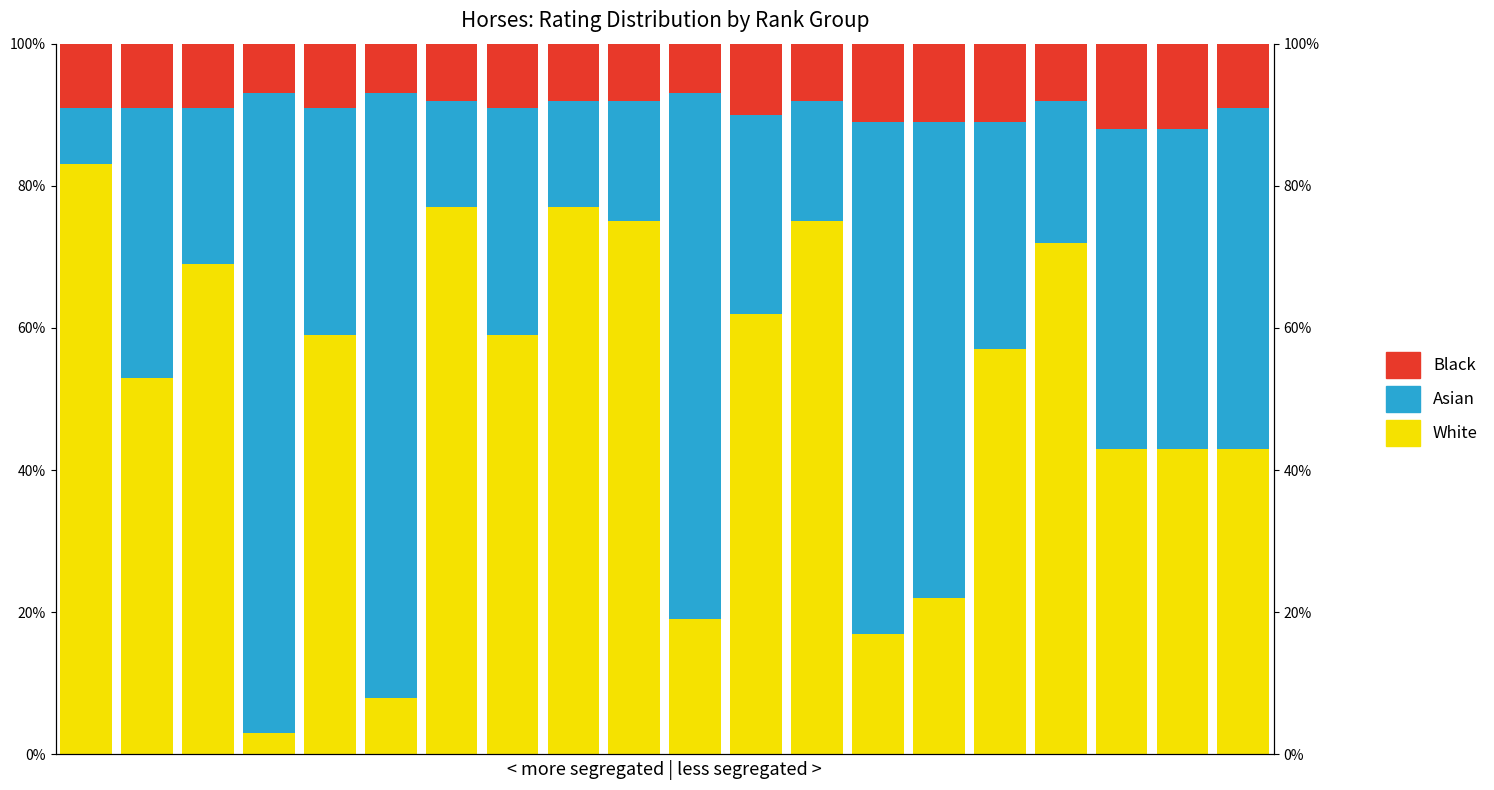

How many groups of bars are there?

20